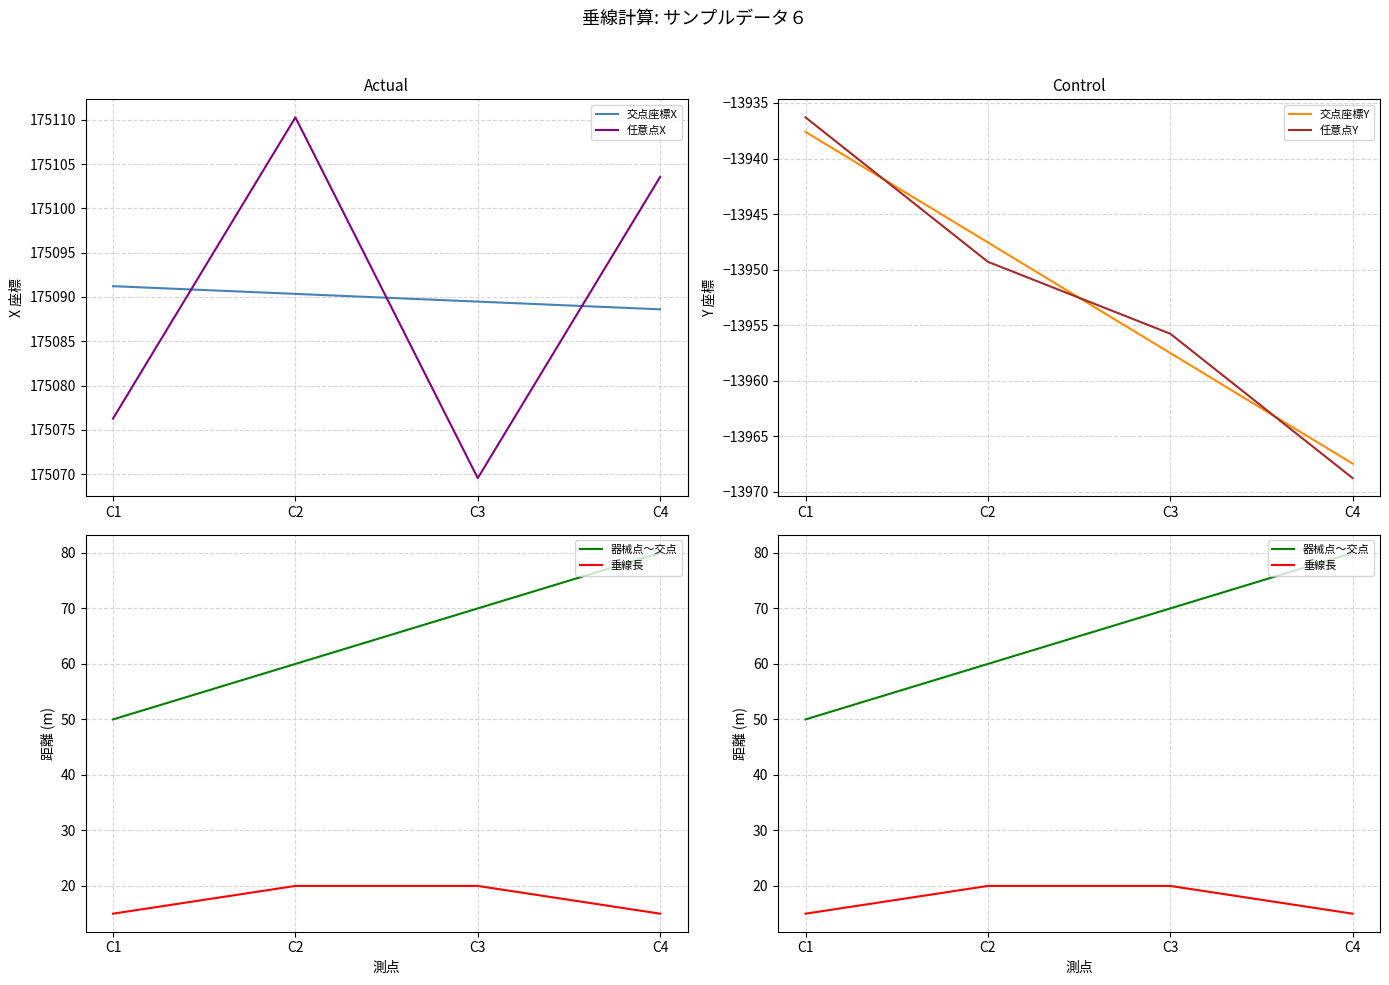

What value does the 任意点X series have at C2?

175110.3